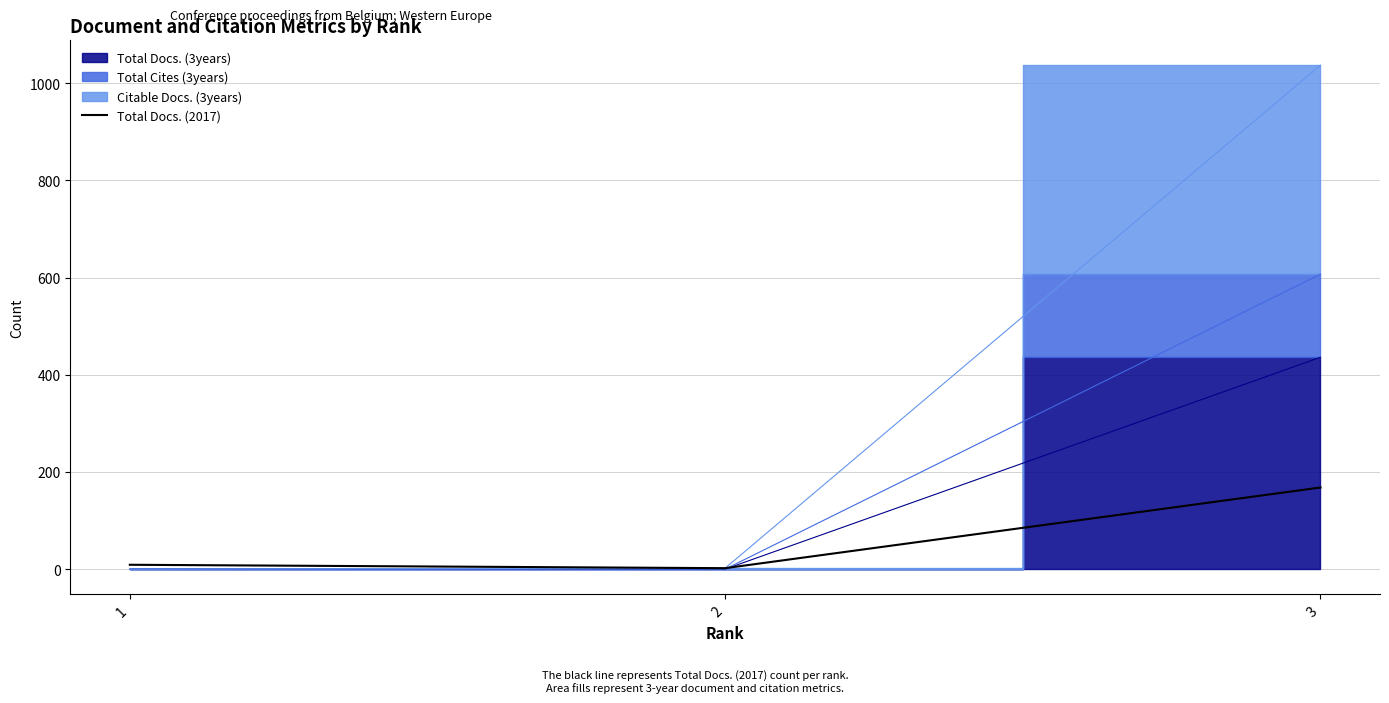

Which category has the highest value across all series?

3